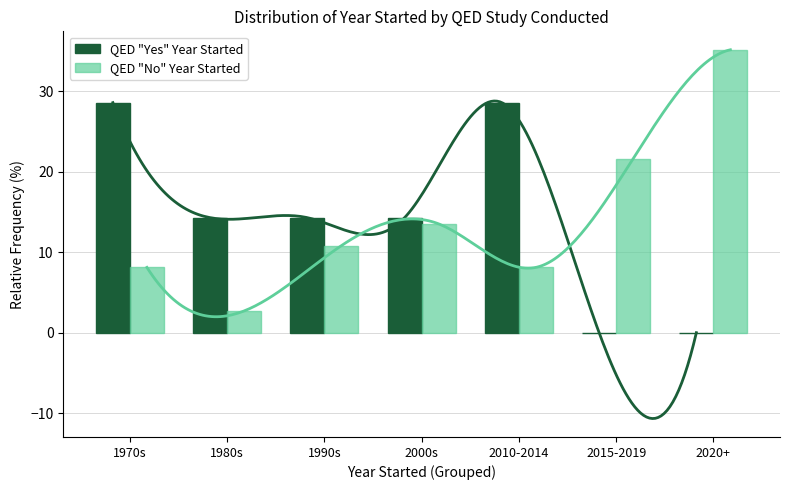

Rank the categories by QED "No" Year Started value from highest to lowest.

2020+, 2015-2019, 2000s, 1990s, 1970s, 2010-2014, 1980s